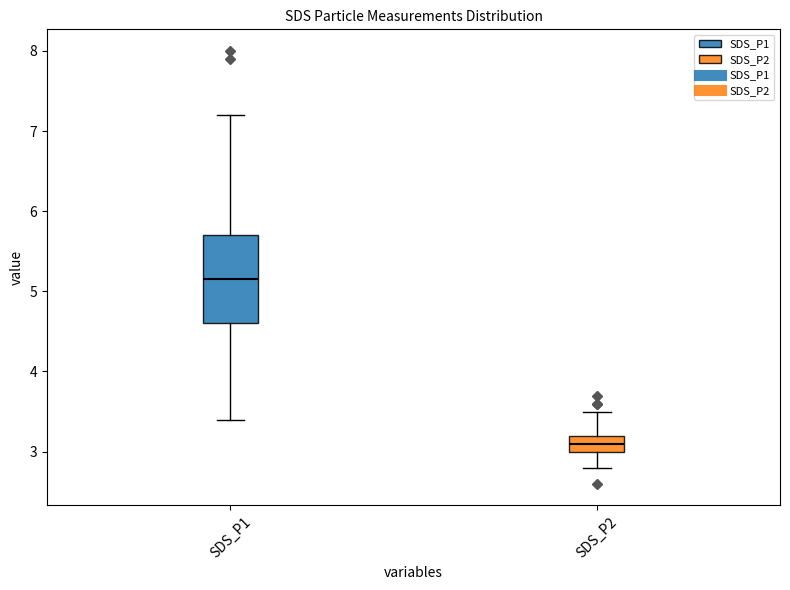

Which box has the lowest median line?

SDS_P2